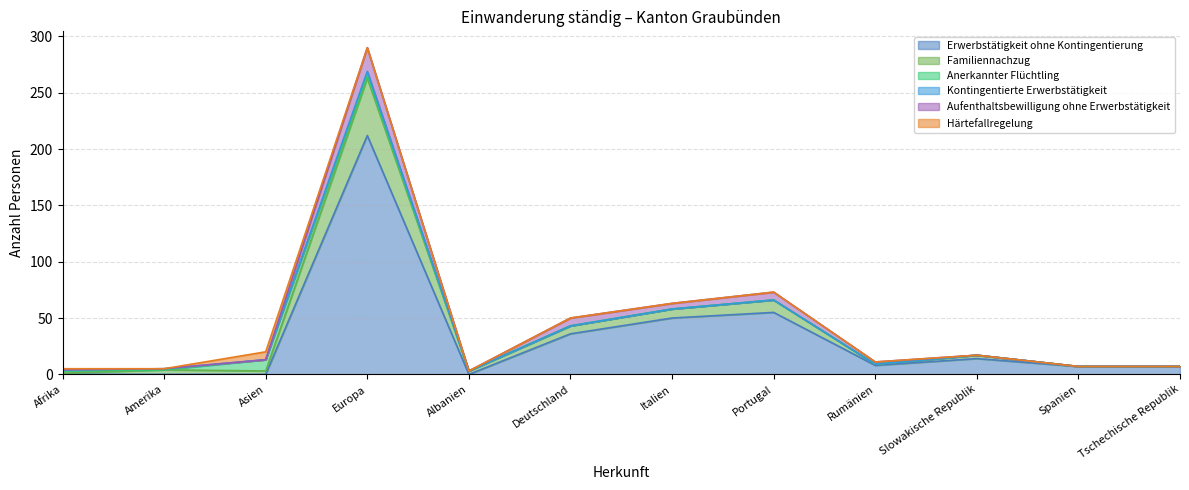

Where is the first local minimum for Familiennachzug?

Asien